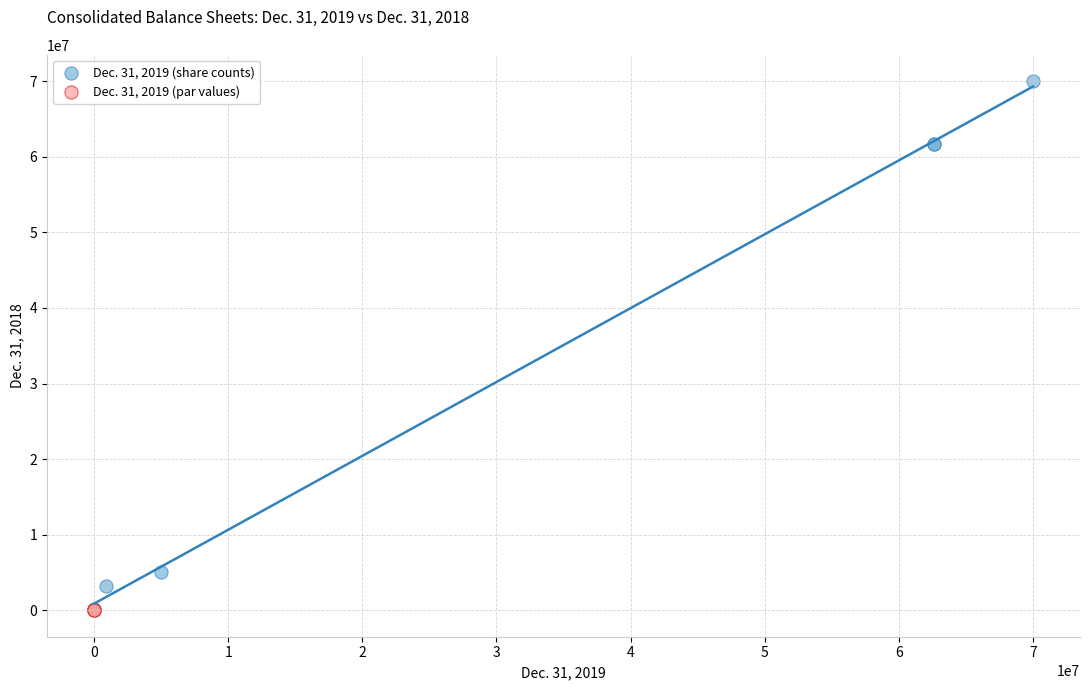

Which series has the widest spread of Y values?

Dec. 31, 2019 (share counts)